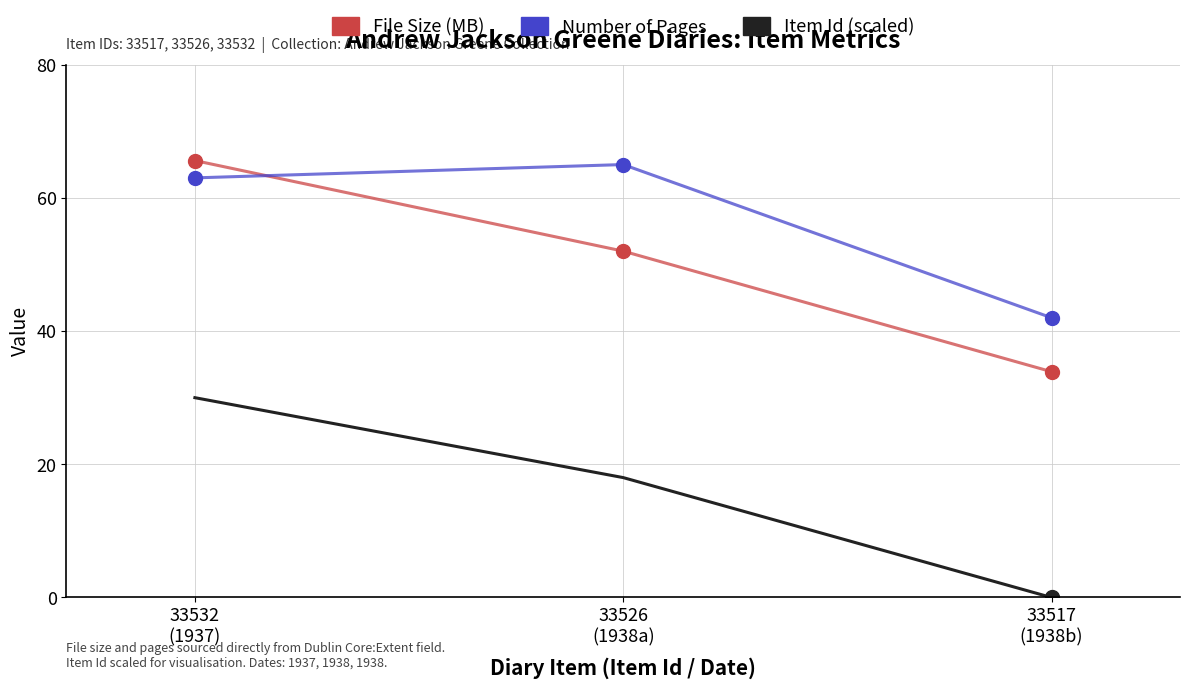

How many series are shown in this chart?

3